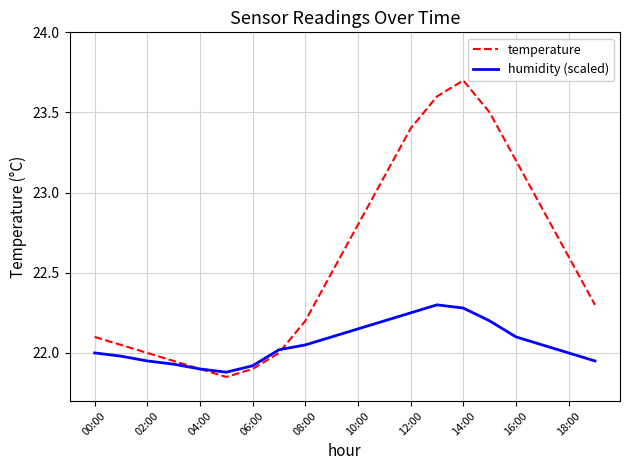

Which series has the largest range (max minus min)?

temperature